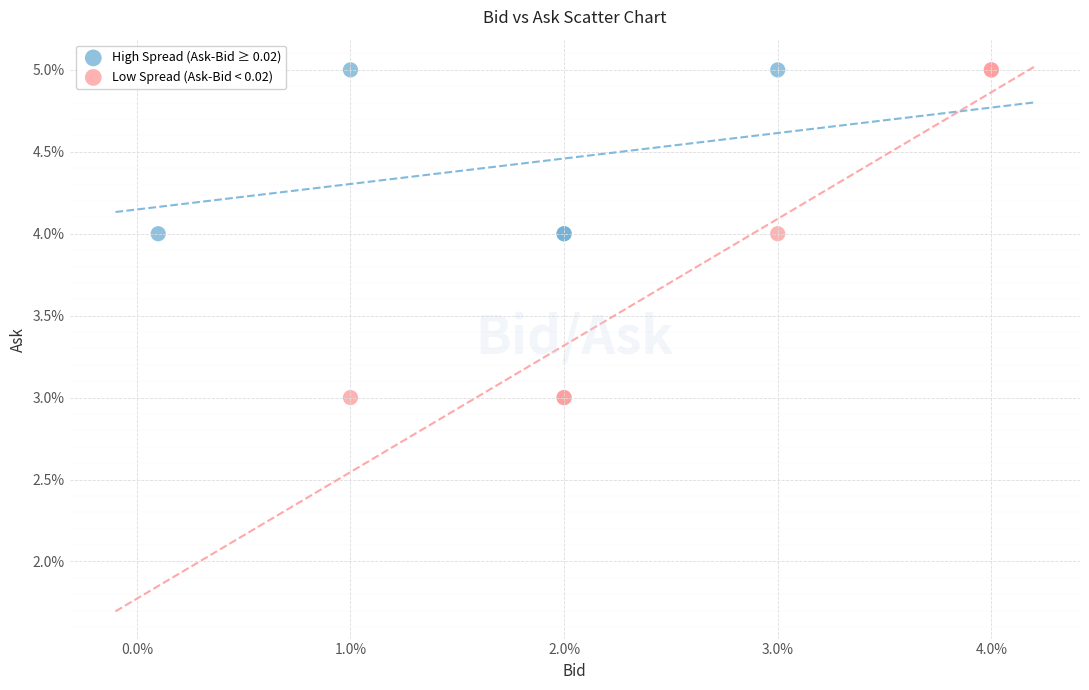

Which series has the widest spread of Y values?

Low Spread (Ask-Bid < 0.02)